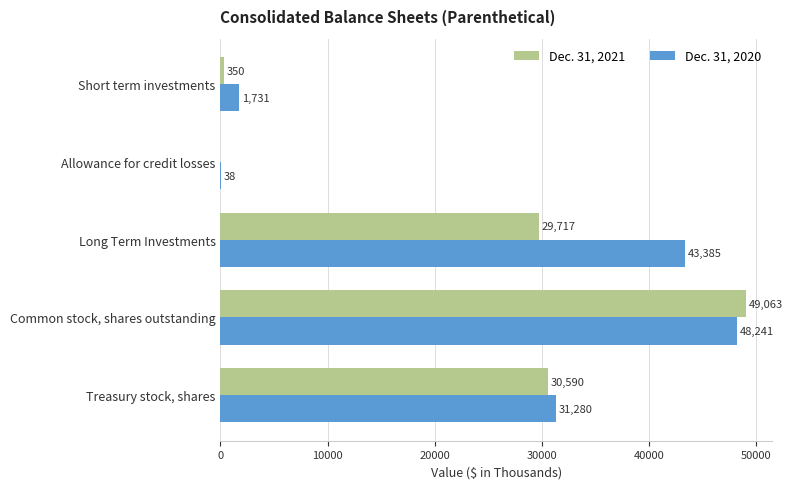

What are all the series names shown in the legend?

Dec. 31, 2021, Dec. 31, 2020